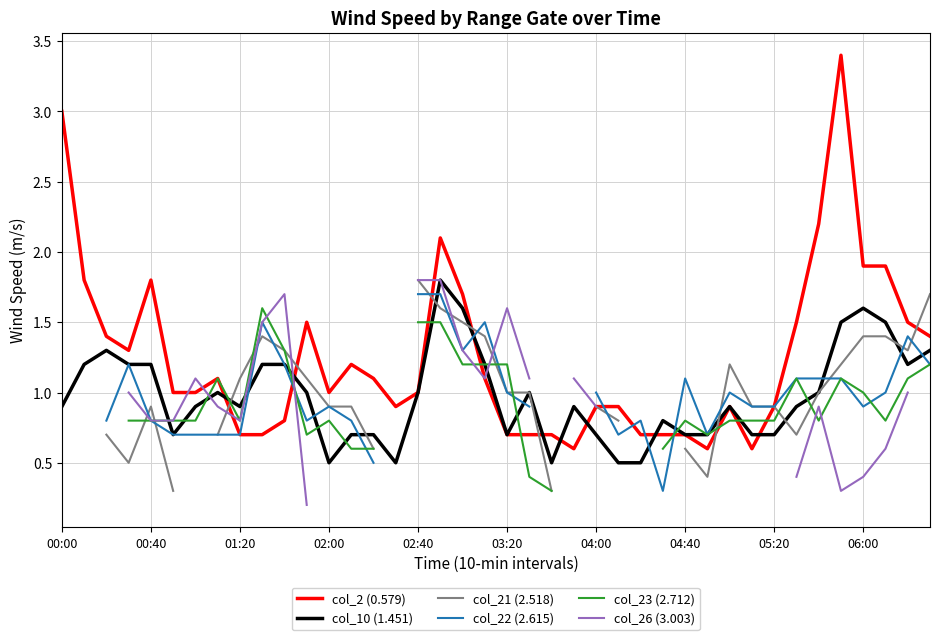

What are all the series names shown in the legend?

col_2 (0.579), col_10 (1.451), col_21 (2.518), col_22 (2.615), col_23 (2.712), col_26 (3.003)